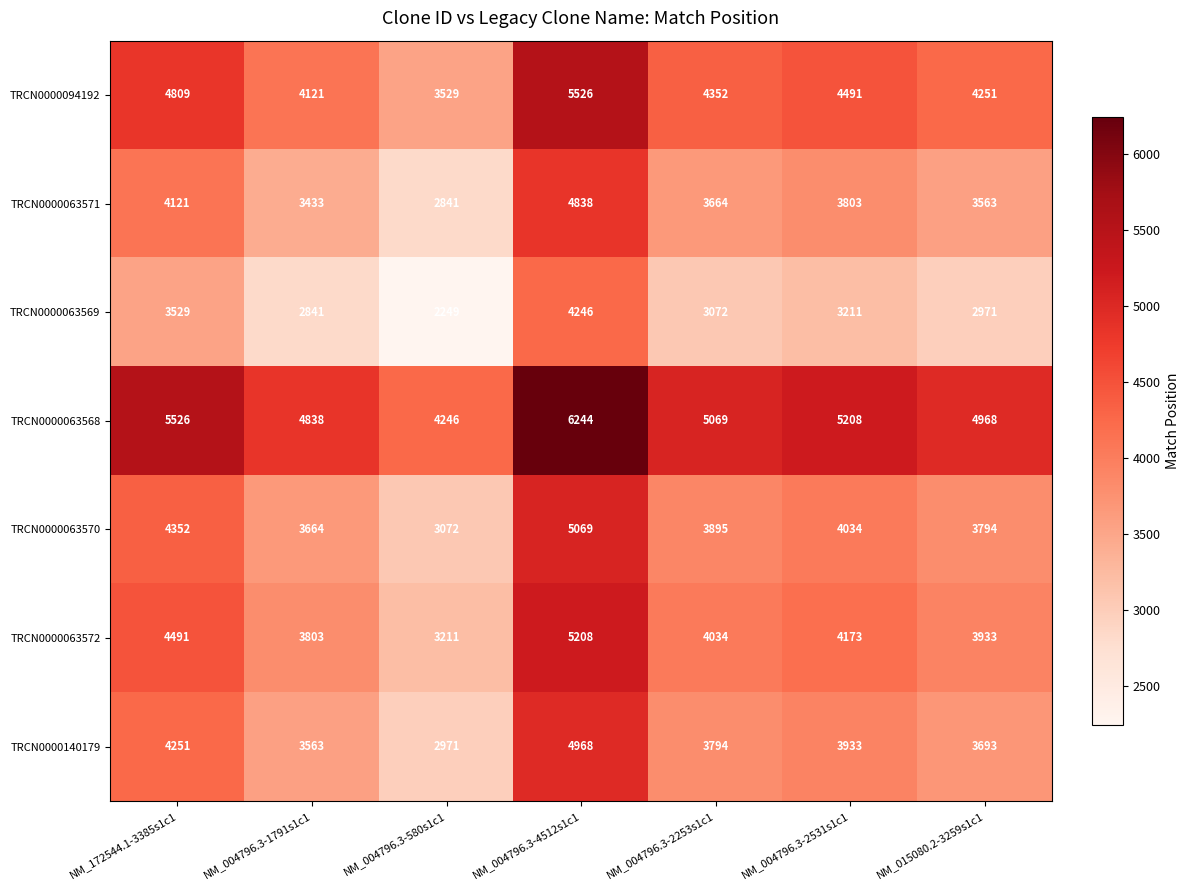

Which label corresponds to the smallest value in the chart?

NM_004796.3-580s1c1